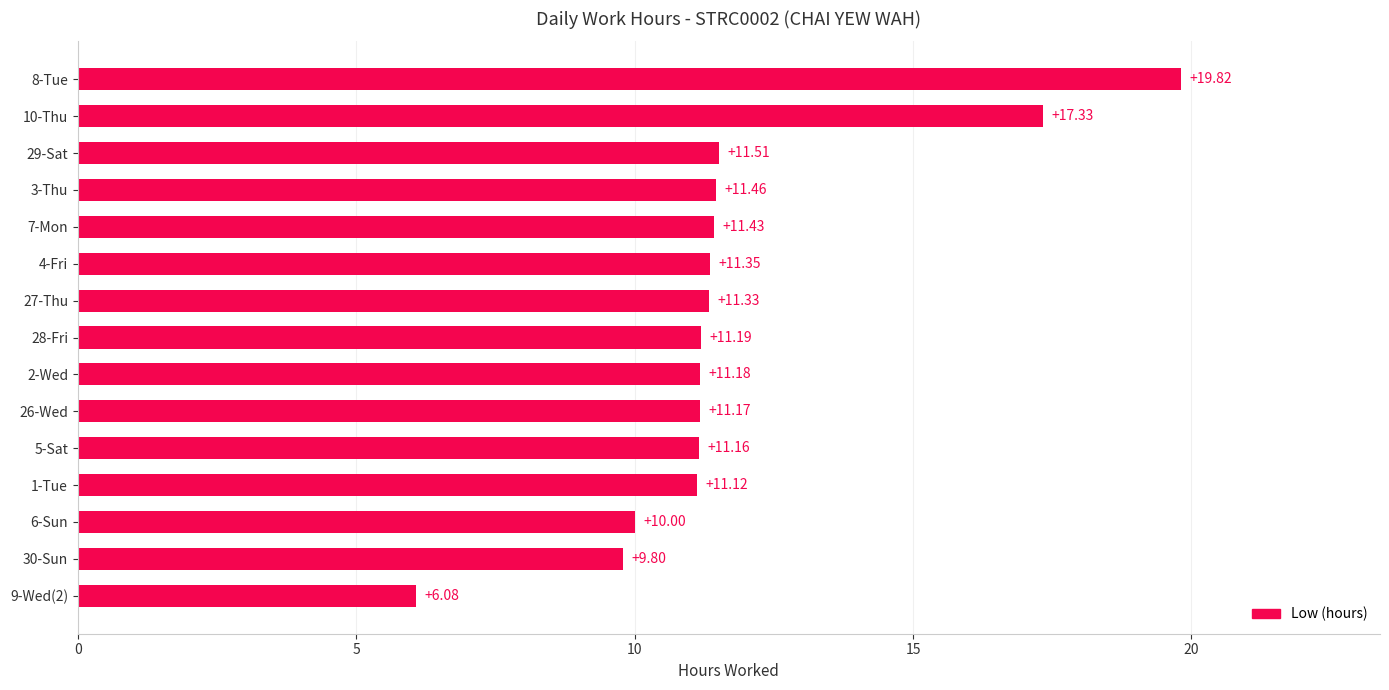

Which has a higher value, 3-Thu or 9-Wed(2)?

3-Thu